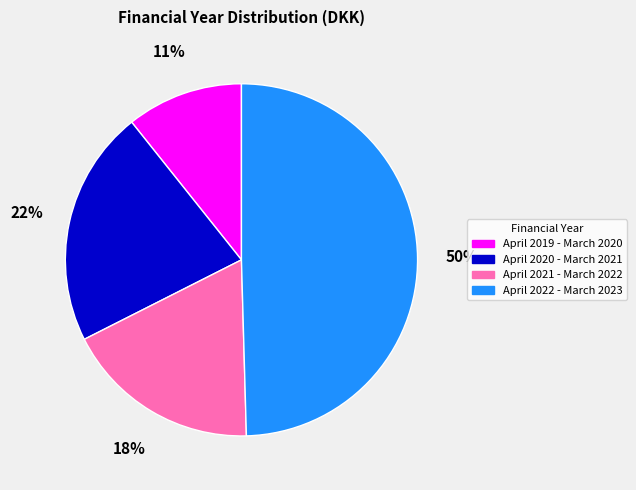

The April 2020 - March 2021 slice represents 9% of the pie. True or false?

False